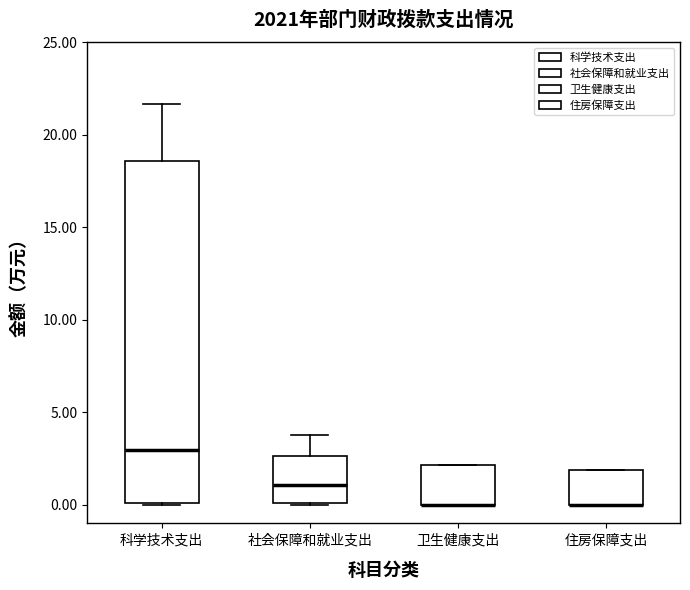

Reading left to right, transcribe this box plot: for each box, give where its median line is, the range the box spans, and where its two whiskers end, as read against the y-axis. The values are not printed on the chart, so give them approximately, as read against the axis.

科学技术支出: median 3.0, box 0.0 to 18.5, whiskers 0.0 to 21.5
社会保障和就业支出: median 1.0, box 0.0 to 2.5, whiskers 0.0 to 4.0
卫生健康支出: median 0.0 (drawn on the box's lower edge), box 0.0 to 2.0, whiskers 0.0 to 2.0
住房保障支出: median 0.0 (drawn on the box's lower edge), box 0.0 to 2.0, whiskers 0.0 to 2.0